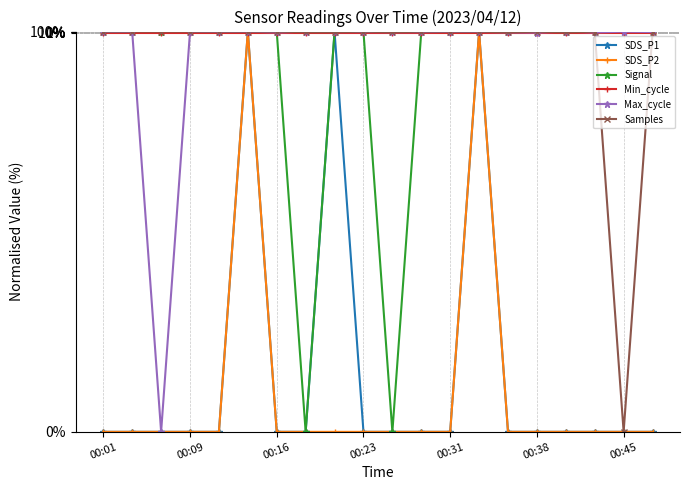

Is the value of Samples at 00:16 greater than the value of Max_cycle at 00:38?

Yes